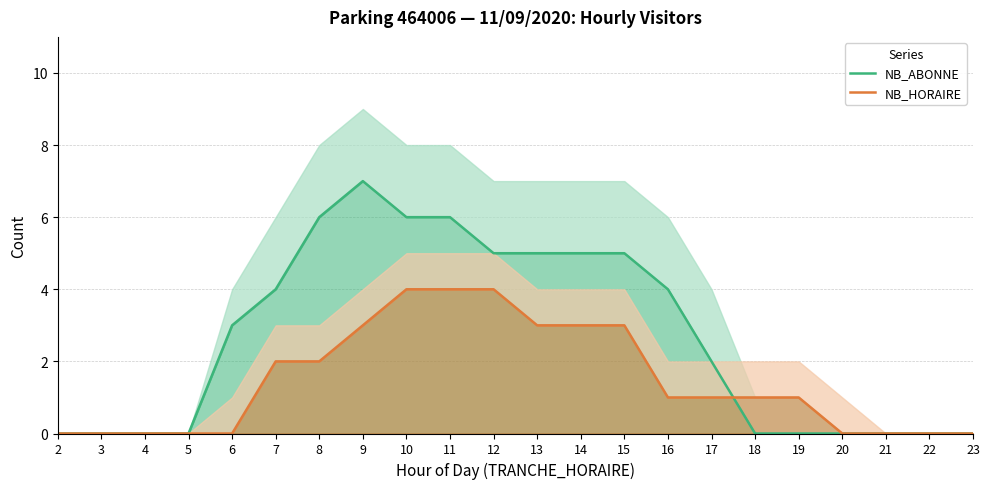

List the labels in order of NB_HORAIRE value, smallest first.

2, 3, 4, 5, 6, 20, 21, 22, 23, 16, 17, 18, 19, 7, 8, 9, 13, 14, 15, 10, 11, 12